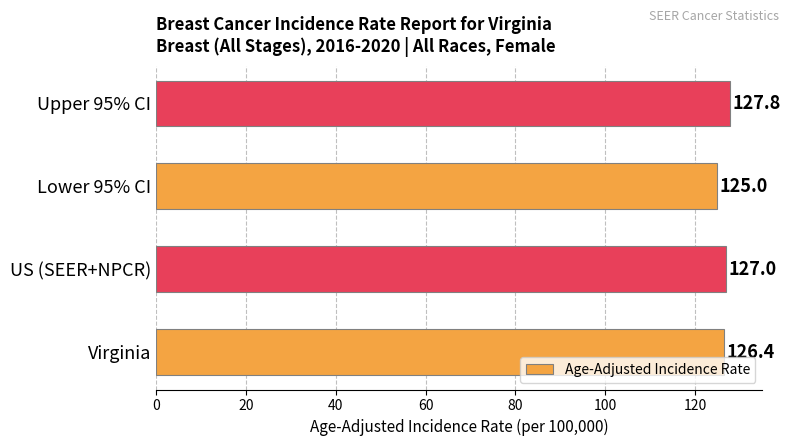

What is the change in value from Virginia to Lower 95% CI?

-1.4